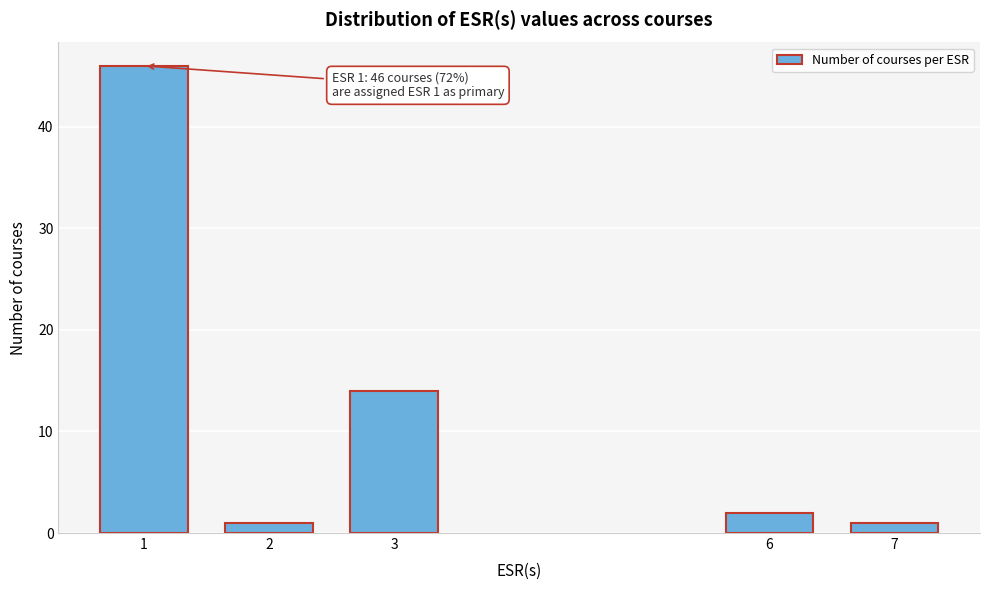

Reading left to right, transcribe all the data shown in this chart.

46	1	14	2	1